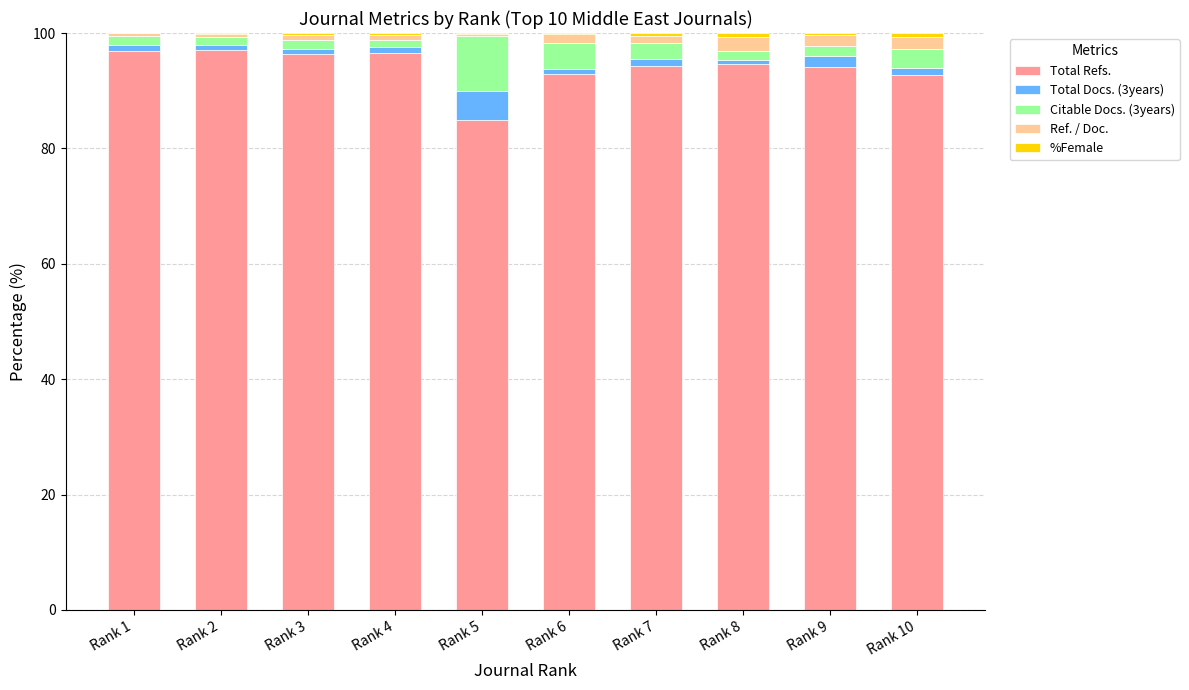

What is the highest value of the Total Refs. series?

97.0